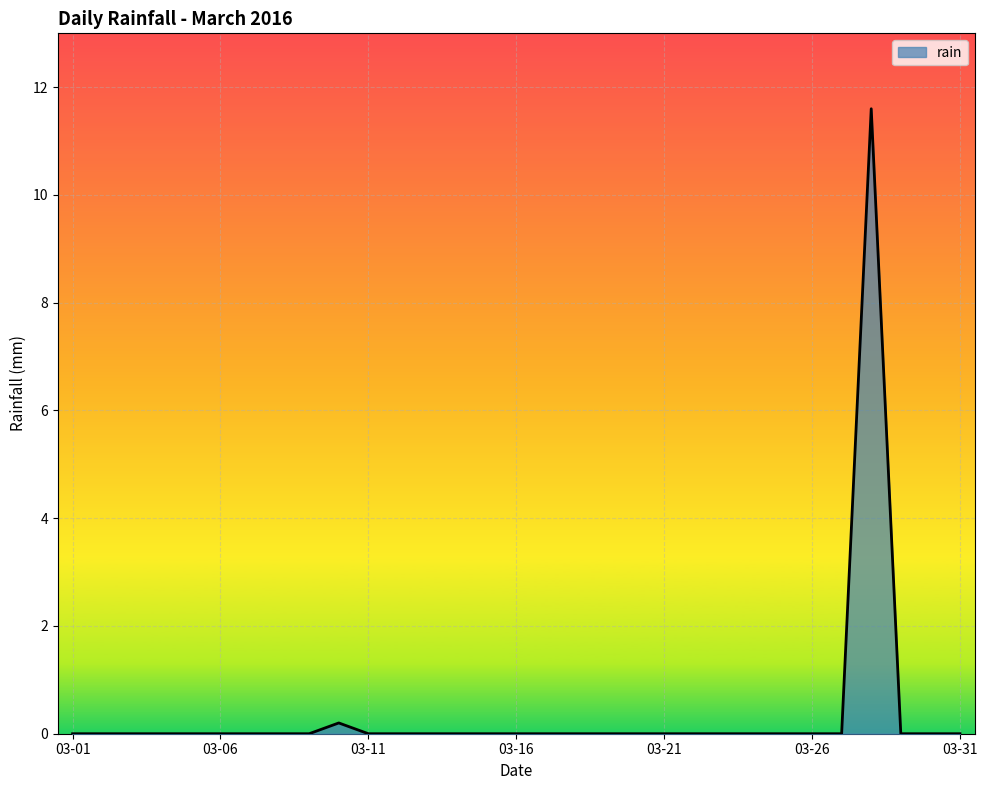

True or false: there are more than 1 points higher than both neighbors.

True